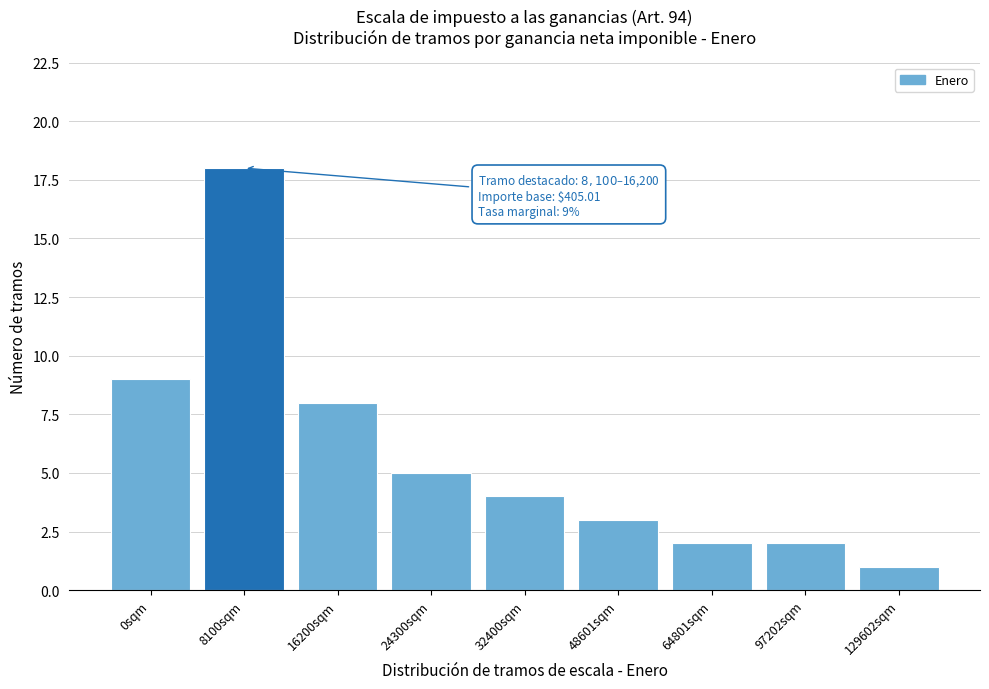

Reading left to right, list all the values displayed in this chart.

0sqm=9	8100sqm=18	16200sqm=8	24300sqm=5	32400sqm=4	48601sqm=3	64801sqm=2	97202sqm=2	129602sqm=1